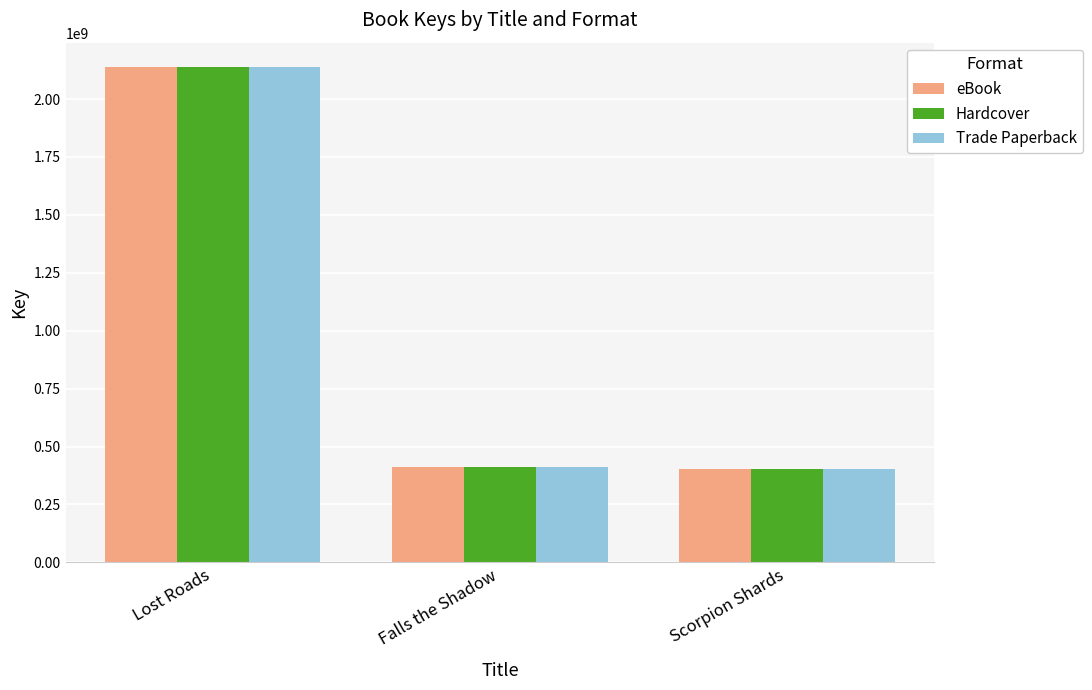

At which label does Trade Paperback reach its peak?

Lost Roads